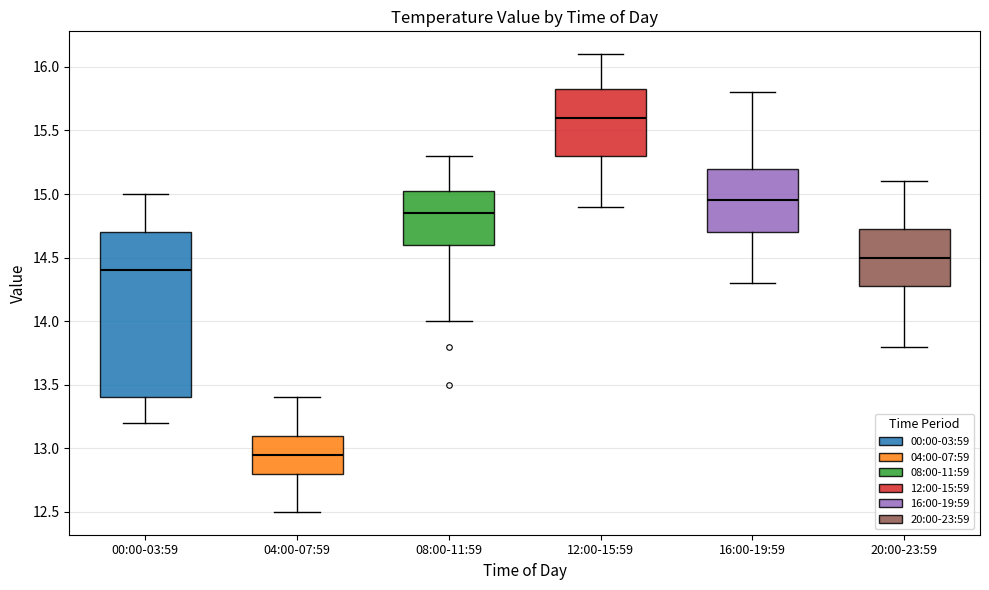

Where does the upper whisker of the box for 12:00-15:59 end on the y-axis? The values are not printed on the chart, so give them approximately, as read against the axis.

16.10